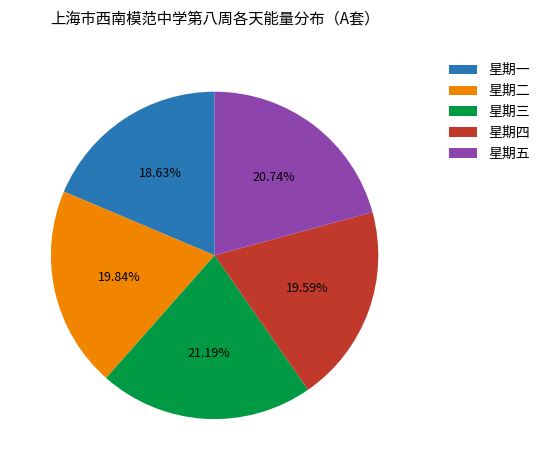

How many segments does this pie chart have?

5